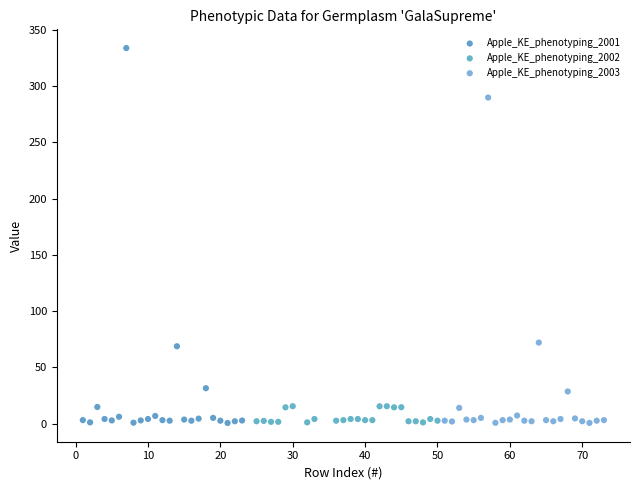

What are all the series names shown in the legend?

Apple_KE_phenotyping_2001, Apple_KE_phenotyping_2002, Apple_KE_phenotyping_2003